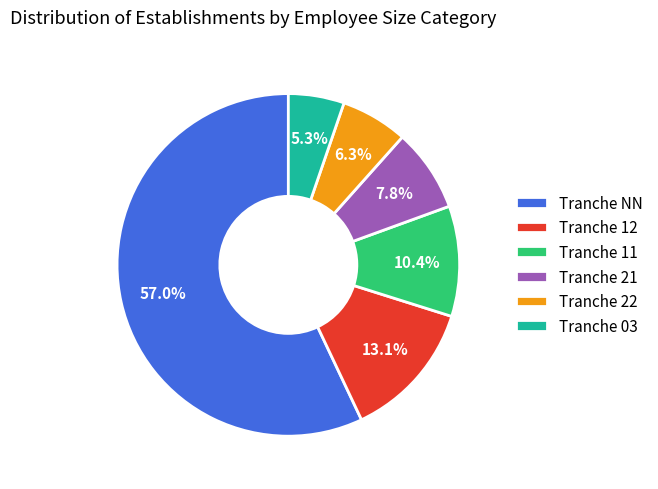

Between Tranche 22 and Tranche 03, which is larger?

Tranche 22